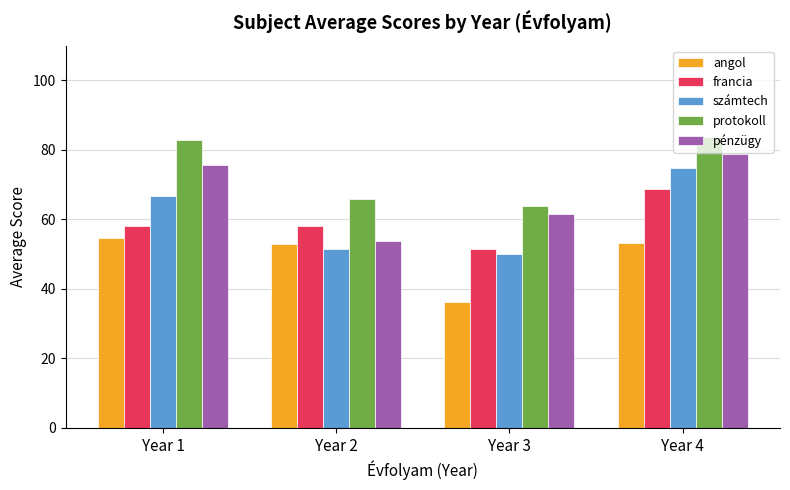

The value of francia at Year 4 is 68.6. True or false?

True